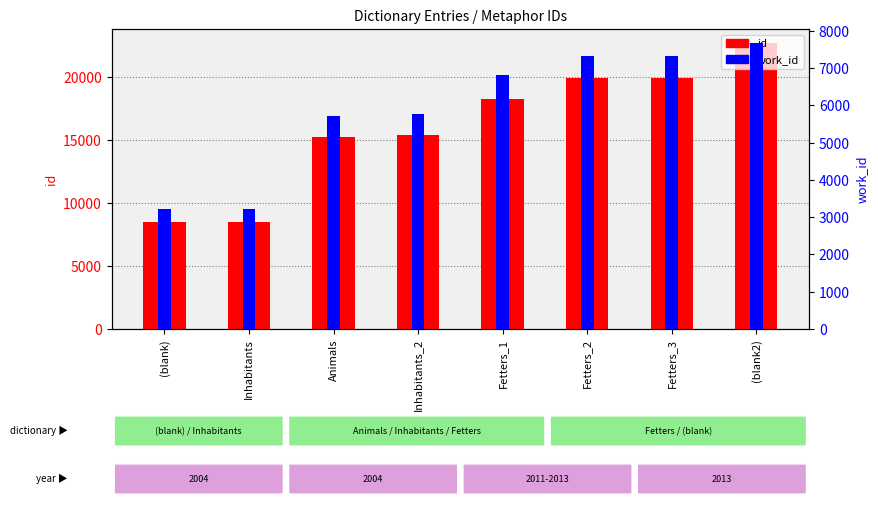

Reading left to right, transcribe all the data shown in this chart.

id: 8466	8468	15233	15428	18248	19969	19970	22696
work_id: 3224	3224	5709	5782	6816	7331	7332	7670